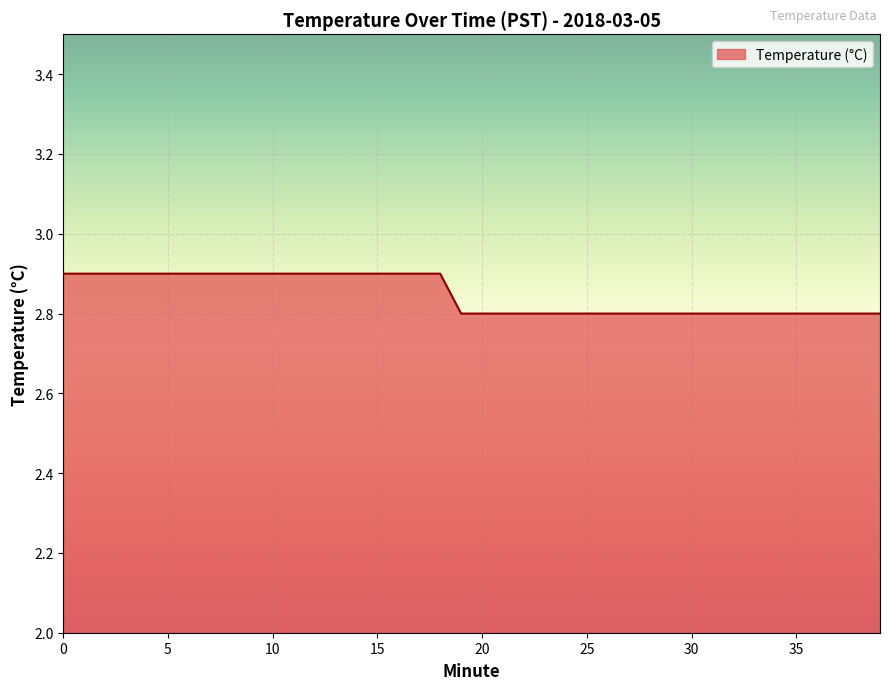

What is the smallest value displayed?

2.8